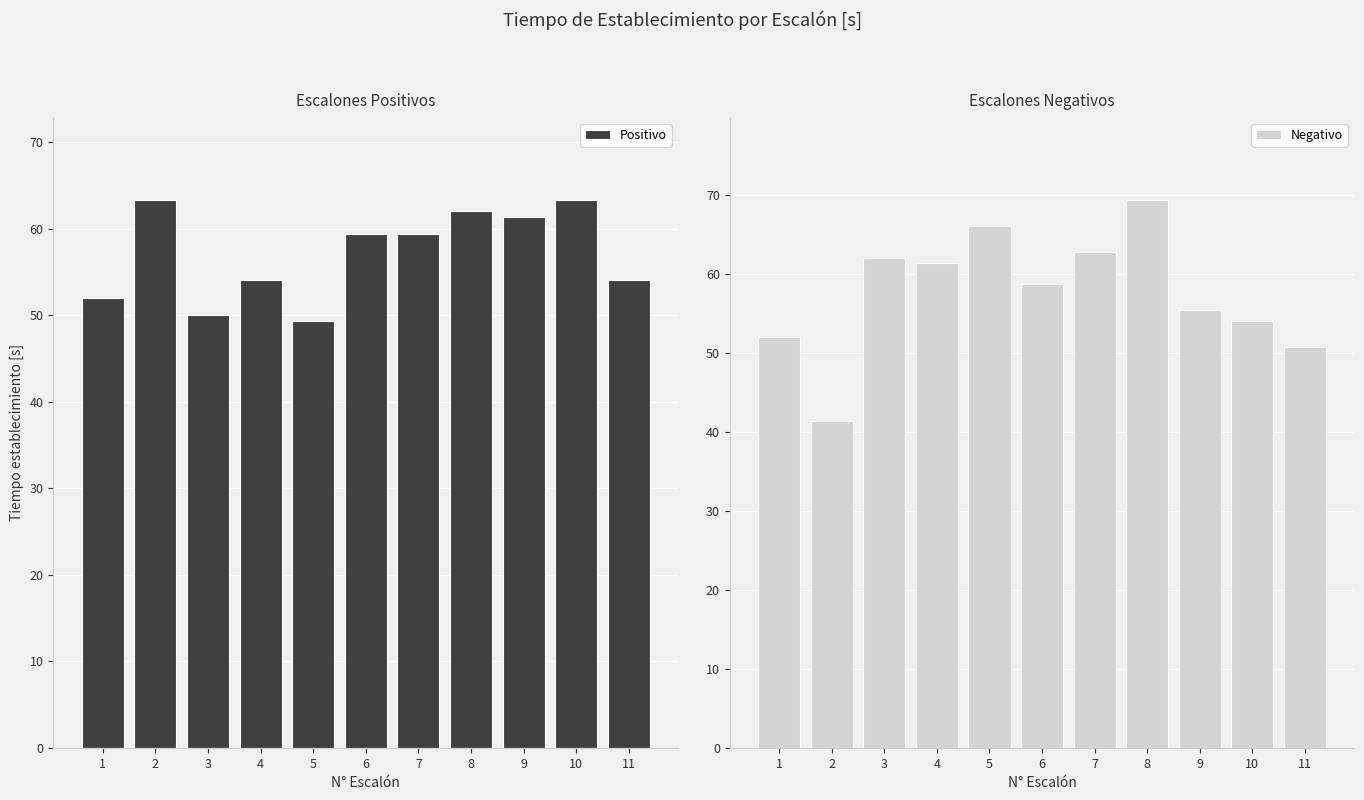

What is the value of the Negativo bar at the 11th from the left?

50.7